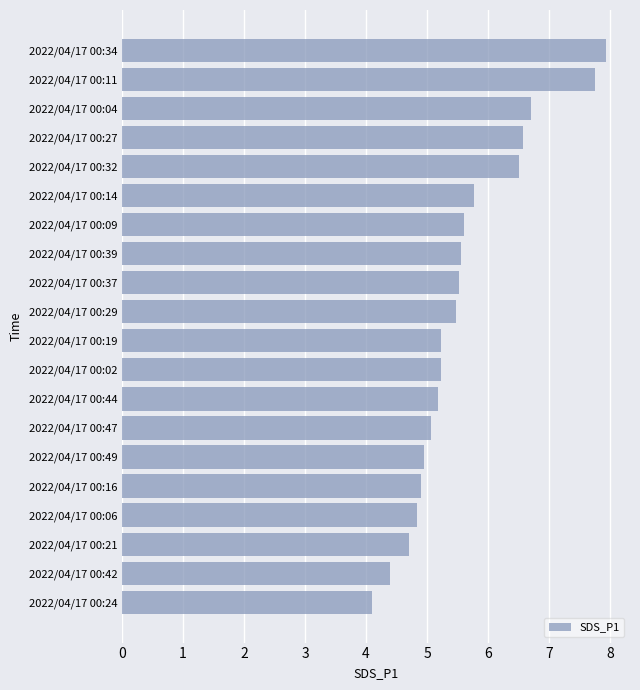

Does the chart contain stacked bars?

No